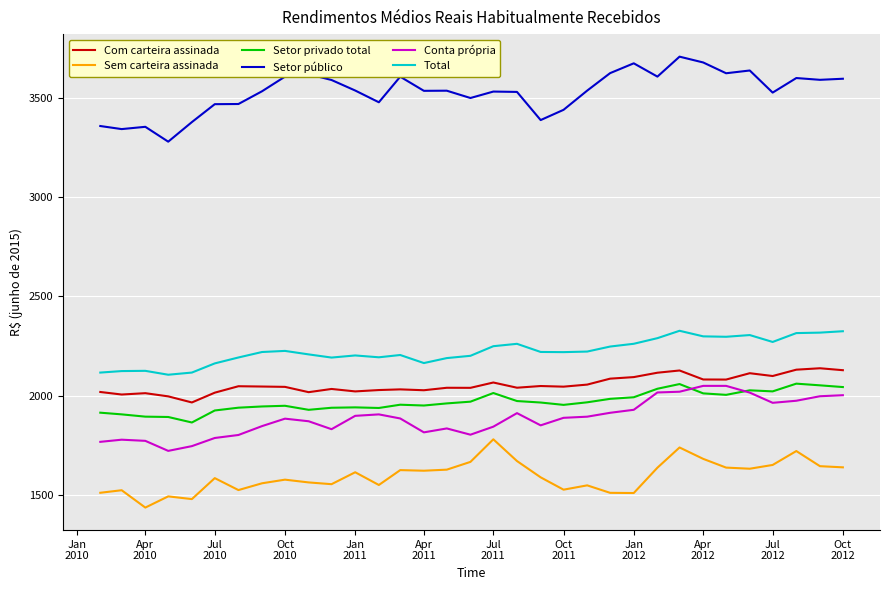

At how many categories does at least one series exceed 2930?

33